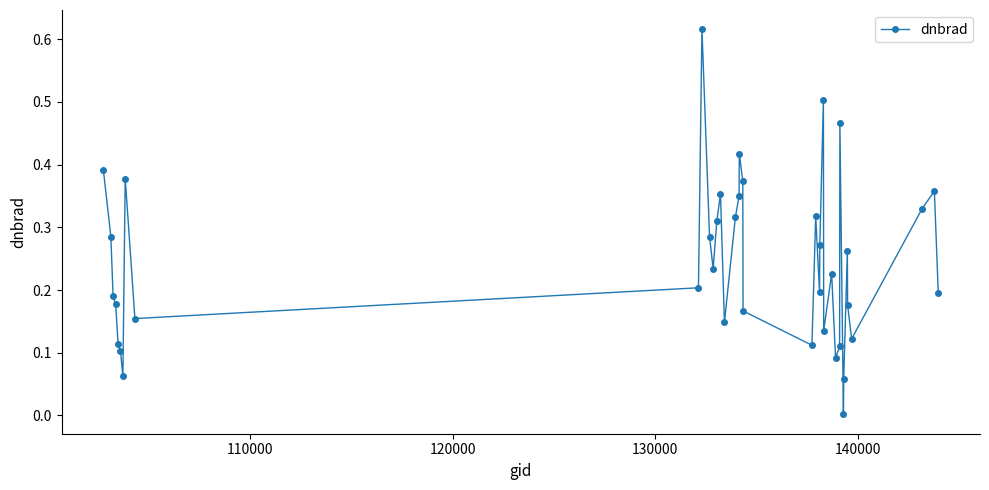

What is the sum of all values?

9.6